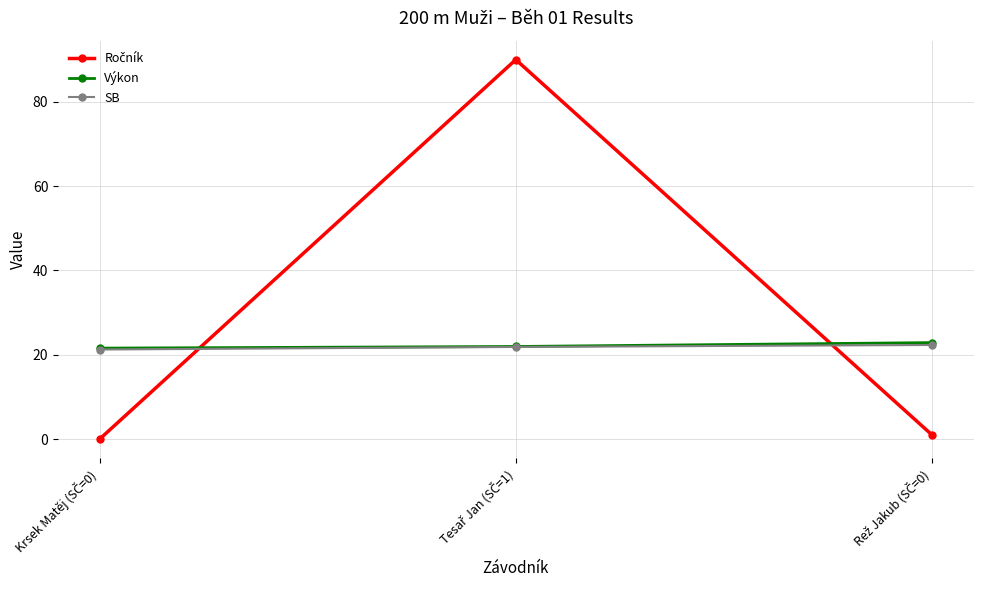

What is the value of the Výkon point at the 3rd from the left?

22.9